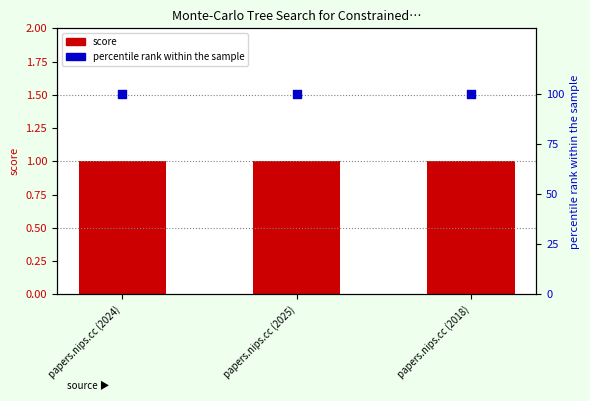

Is the value of percentile rank within the sample at papers.nips.cc (2024) greater than the value of score at papers.nips.cc (2025)?

Yes